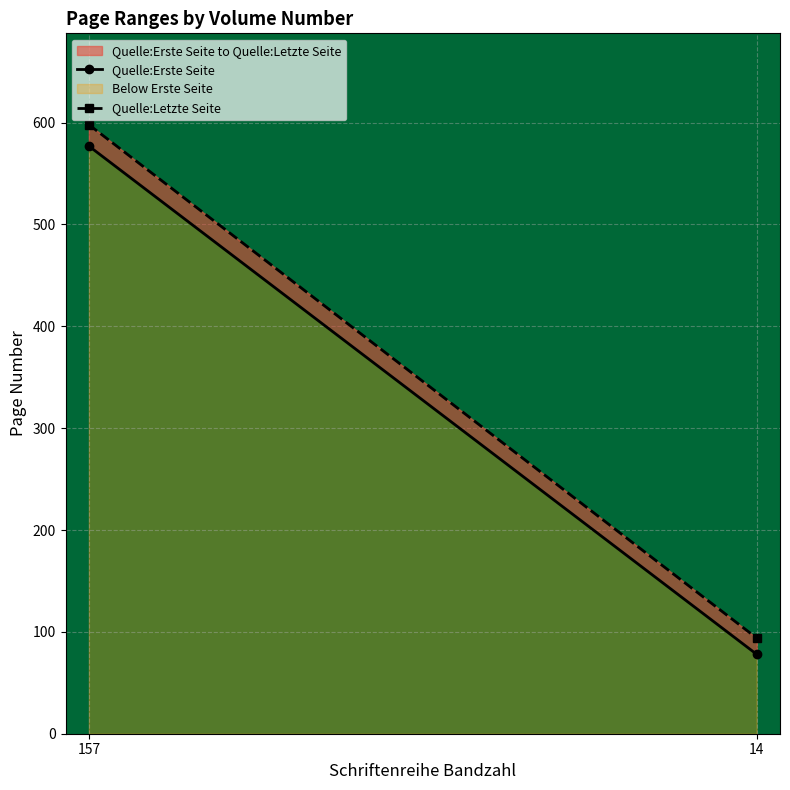

How many lines are shown in the chart?

2